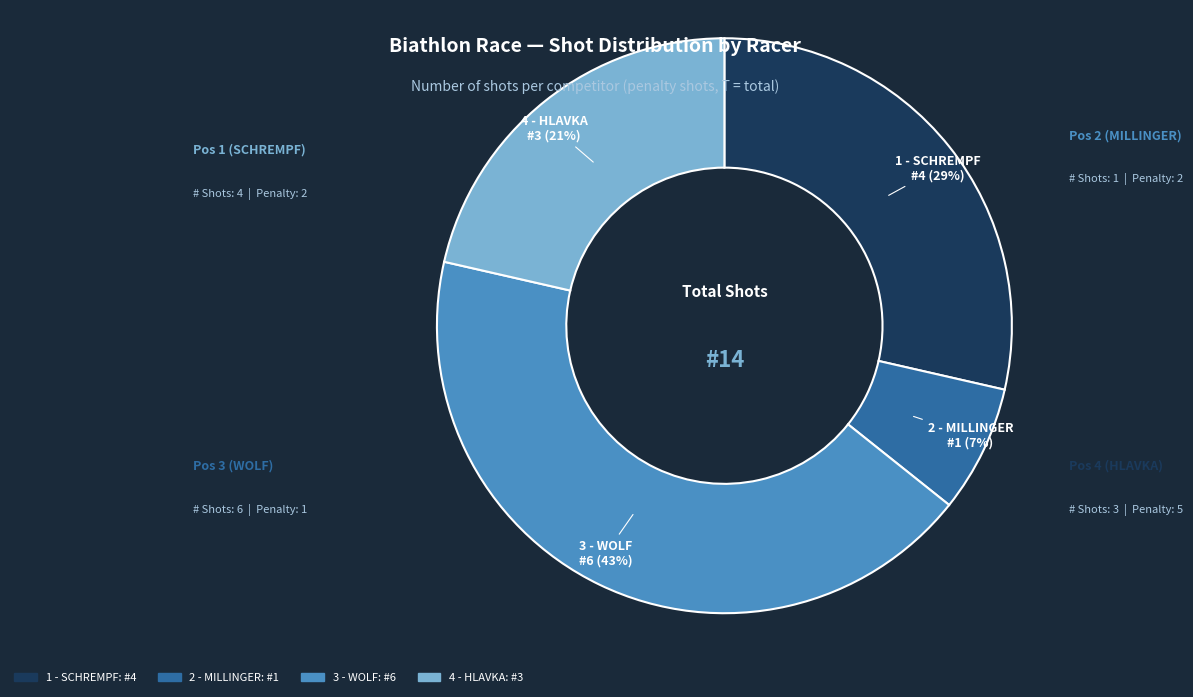

How many slices are in this pie chart?

4